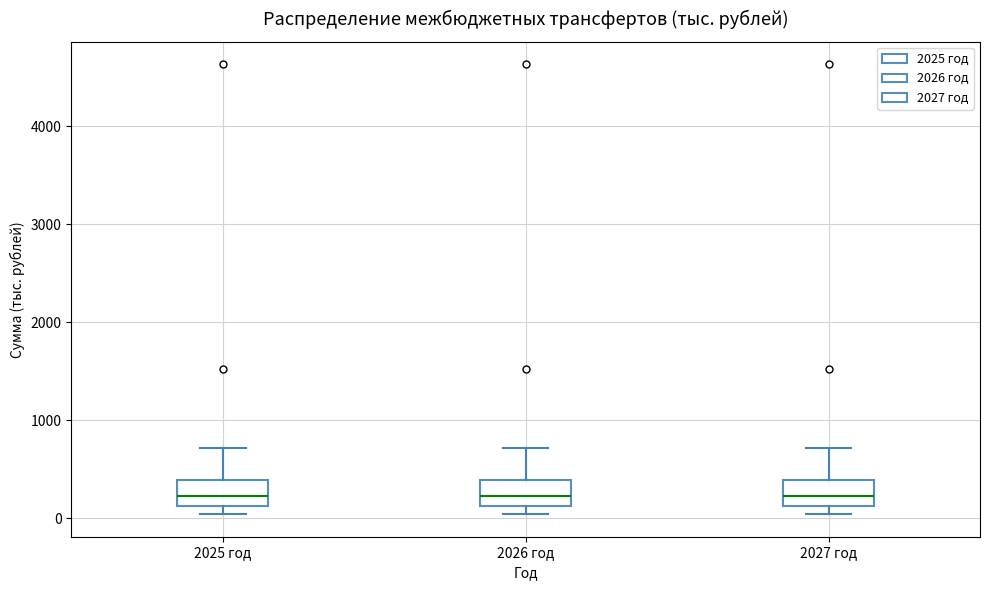

Reading left to right, read every box against the y-axis: the position of its median line, the range the box covers, and the ends of its whiskers. The values are not printed on the chart, so give them approximately, as read against the axis.

2025 год: median 200, box 100 to 400, whiskers 0 to 700
2026 год: median 200, box 100 to 400, whiskers 0 to 700
2027 год: median 200, box 100 to 400, whiskers 0 to 700